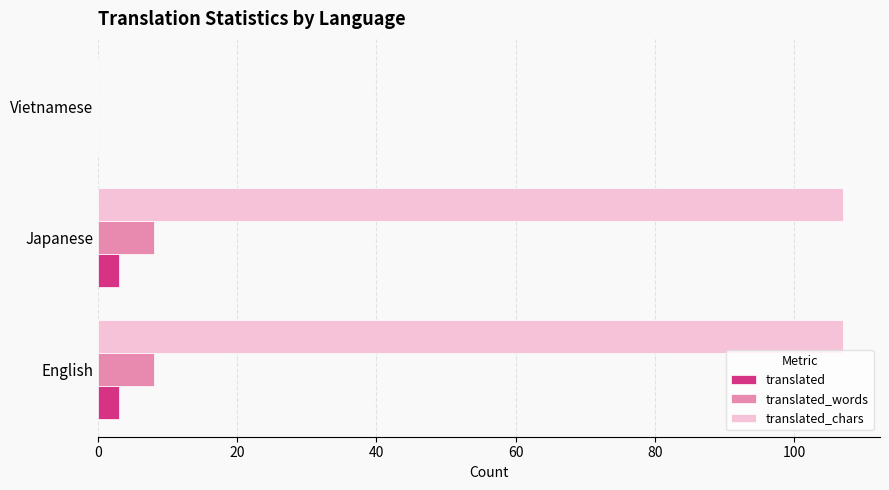

Between Japanese and Vietnamese, which series saw the biggest shift?

translated_chars